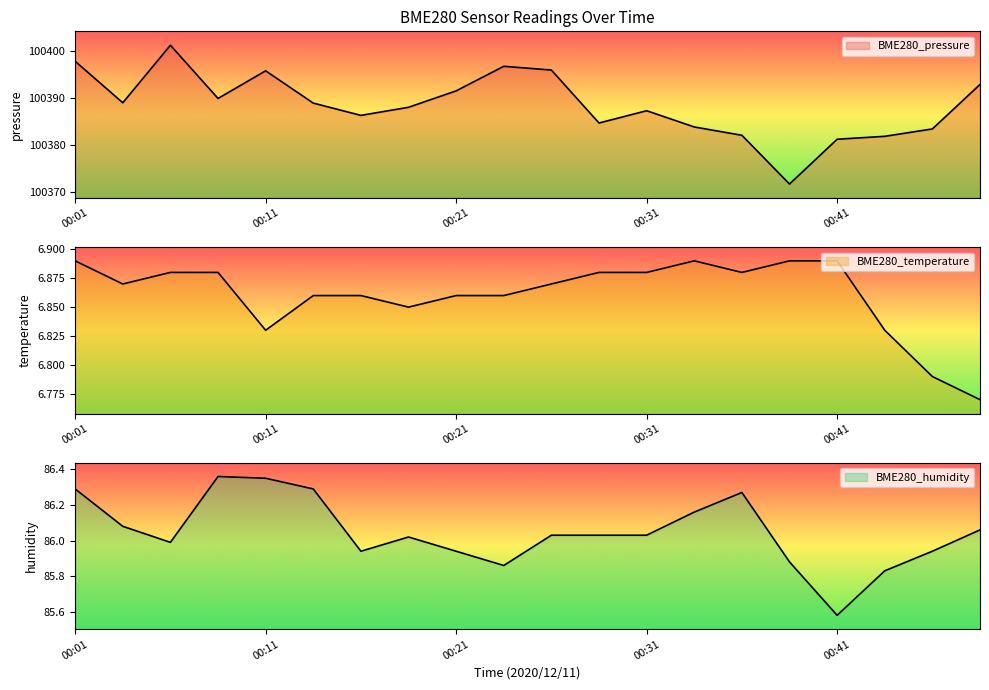

Count the BME280_temperature values in the range 6 to 7.

20